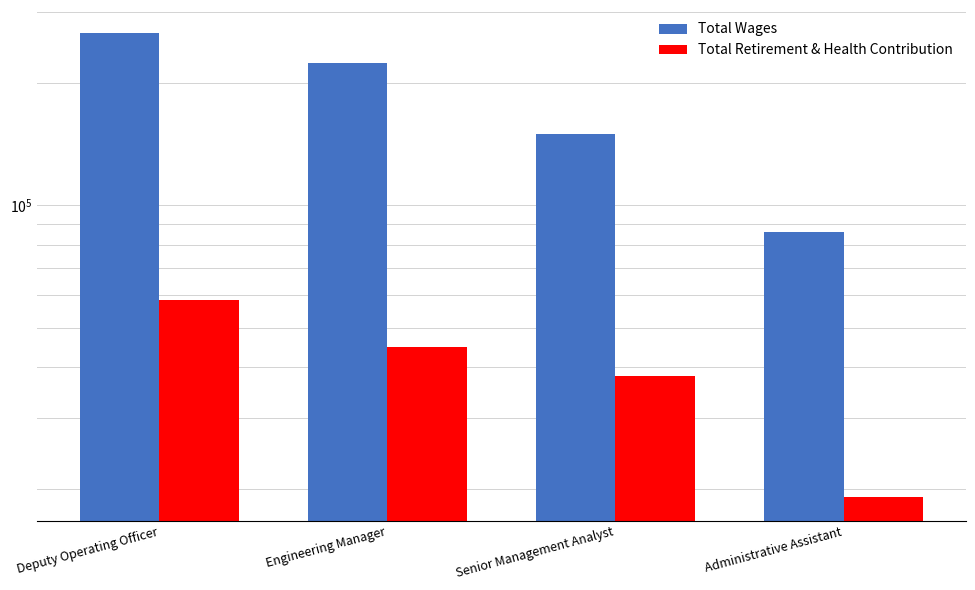

Is the value of Total Wages at Administrative Assistant greater than the value of Total Retirement & Health Contribution at Deputy Operating Officer?

Yes